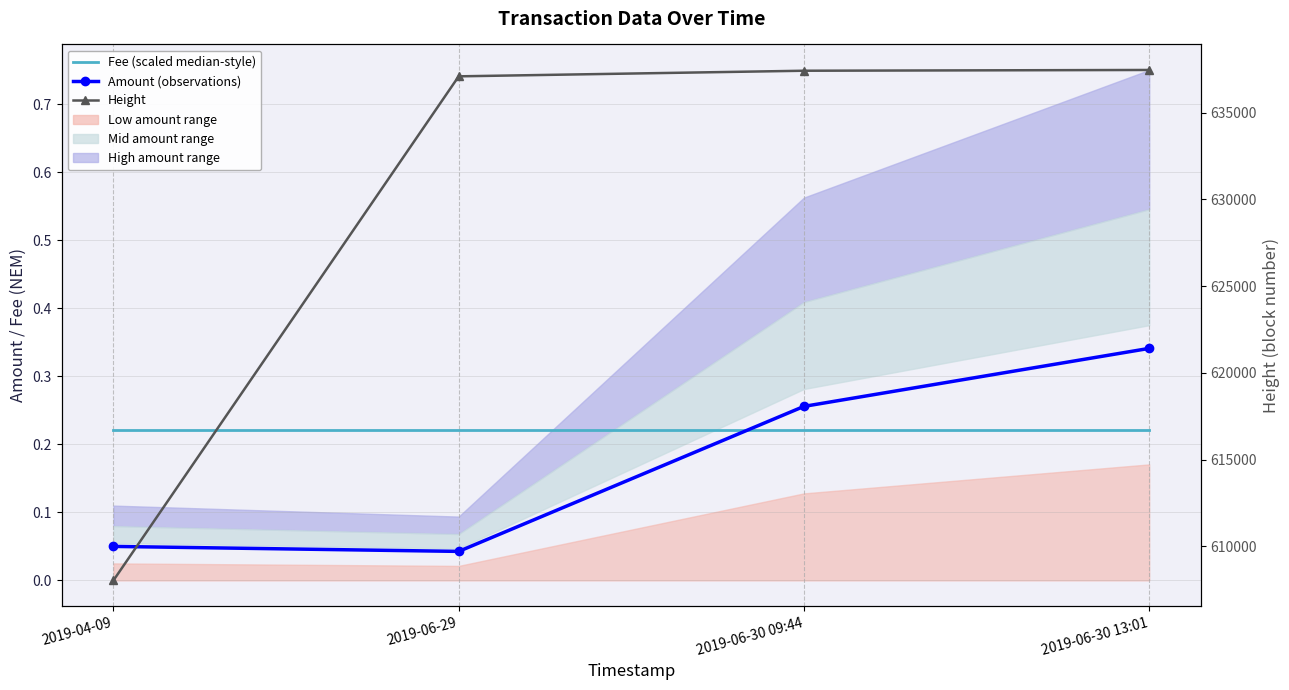

True or false: Height and Fee (scaled median-style) cross at least once.

False